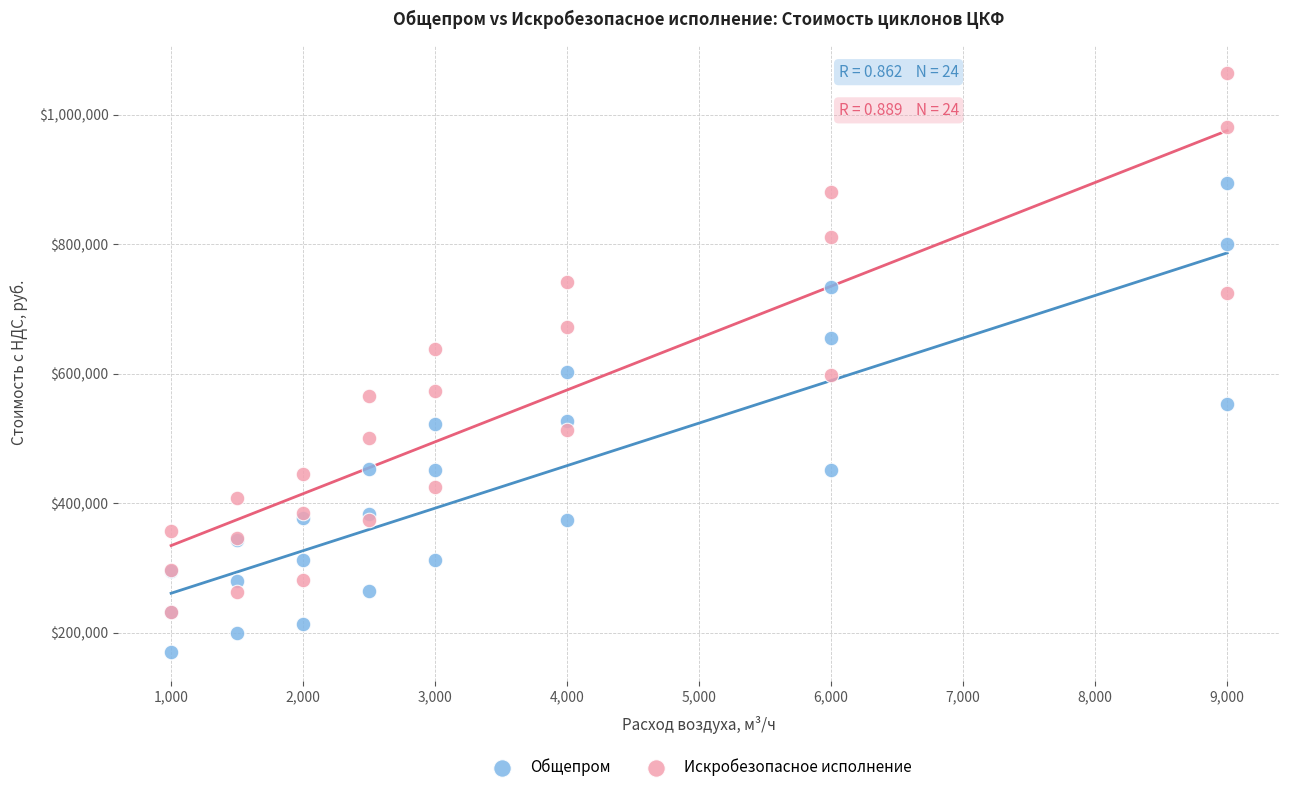

Which series reaches the minimum Y coordinate?

Общепром